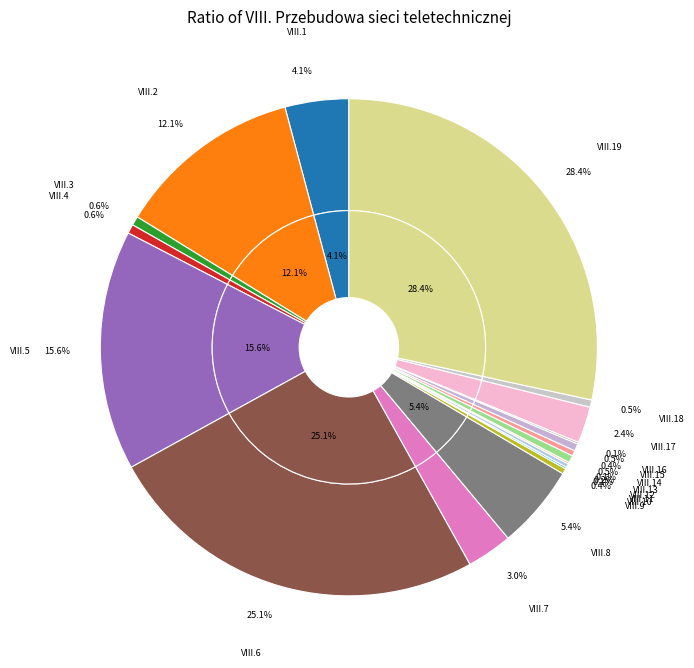

Rank the categories by value from highest to lowest.

VIII.19, VIII.6, VIII.5, VIII.2, VIII.8, VIII.1, VIII.7, VIII.17, VIII.3, VIII.4, VIII.13, VIII.15, VIII.18, VIII.9, VIII.14, VIII.11, VIII.10, VIII.12, VIII.16